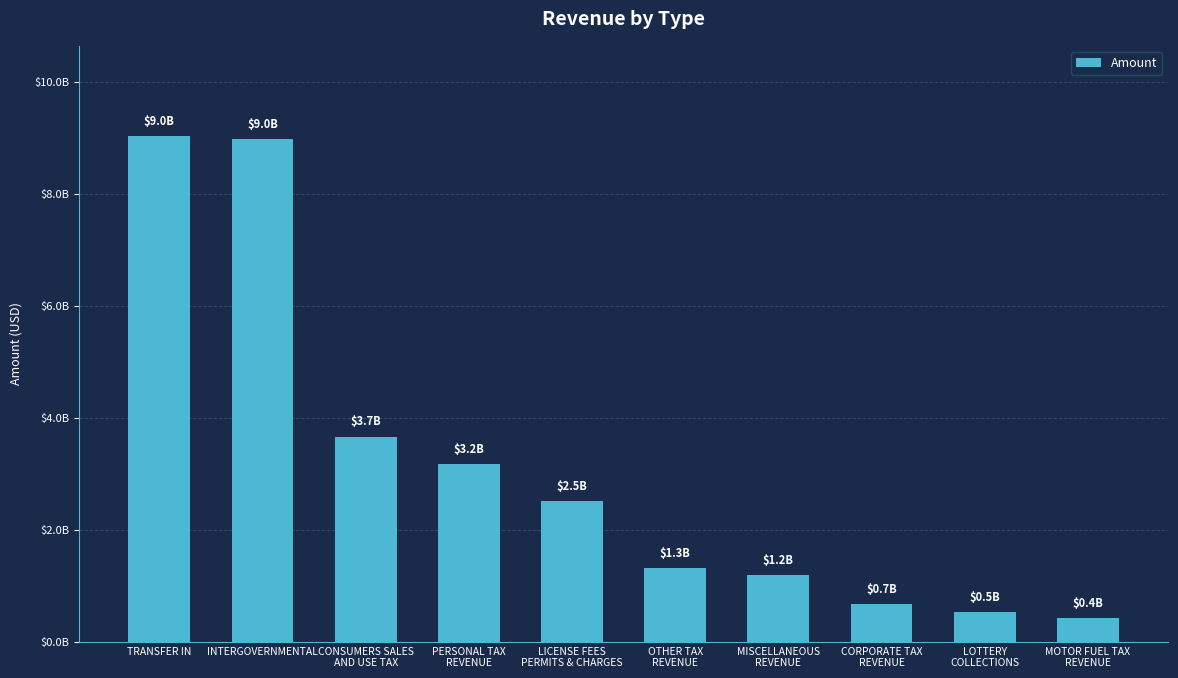

Reading left to right, what are all the values shown in this chart?

9027528496.9	8982921779.6	3663848451.2	3178516246.3	2515638959.8	1316488687.4	1194926380.8	663616574.5	524026952.5	424474537.0